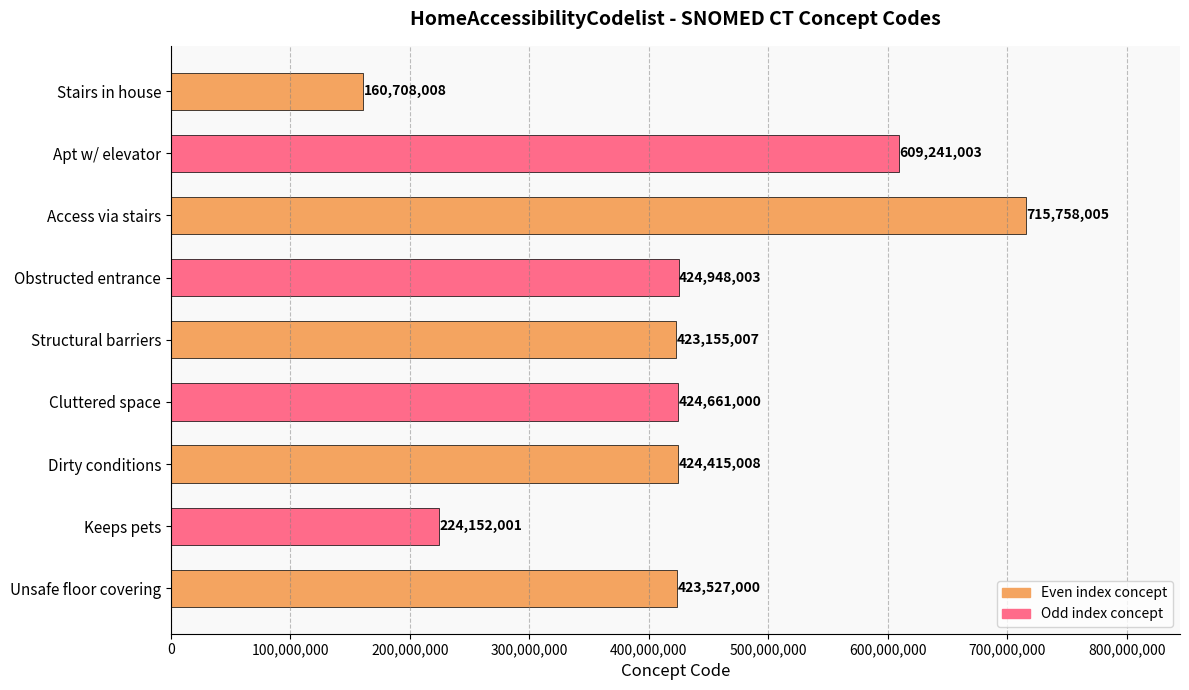

List the labels in order of value, smallest first.

Stairs in house, Keeps pets, Structural barriers, Unsafe floor covering, Dirty conditions, Cluttered space, Obstructed entrance, Apt w/ elevator, Access via stairs